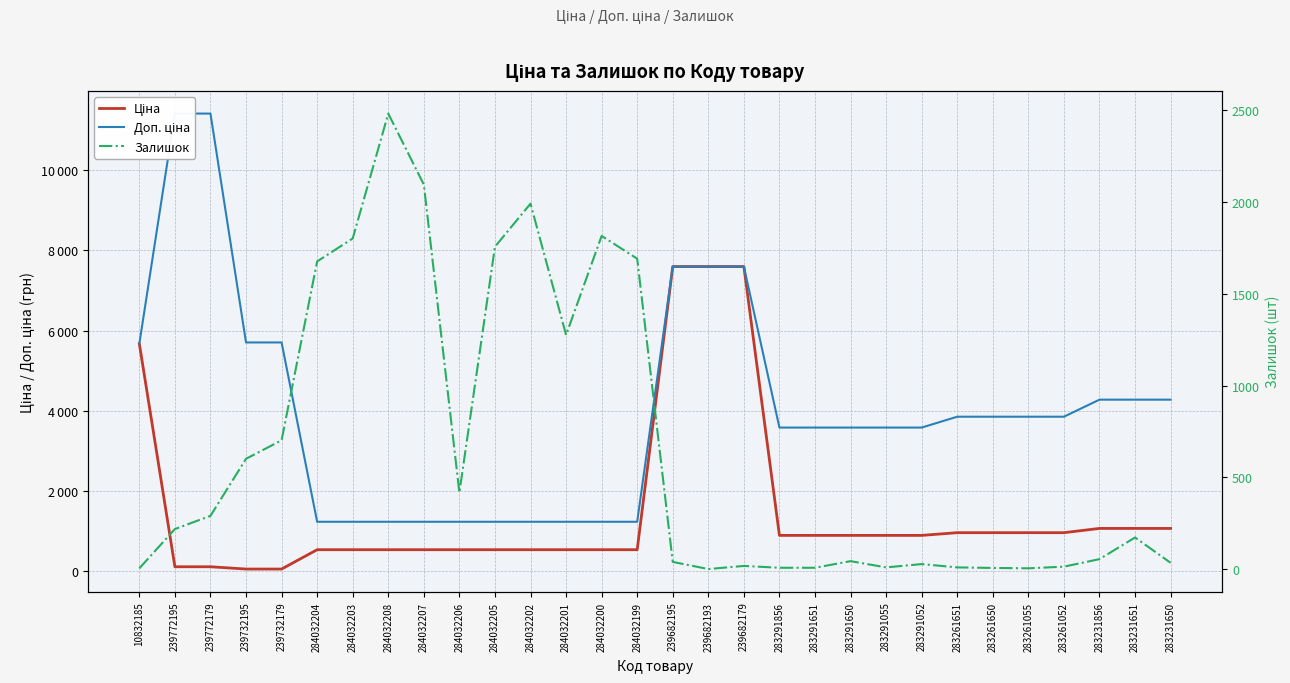

True or false: Доп. ціна and Залишок cross at least once.

True